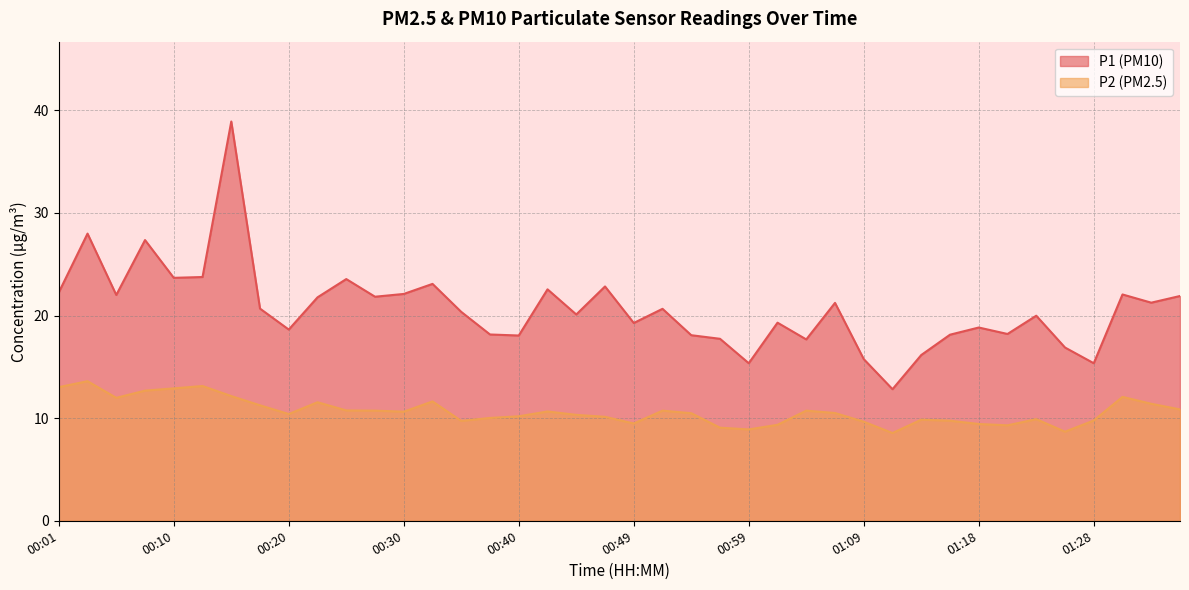

What is the value of the P1 point at the 1st from the left?

22.2